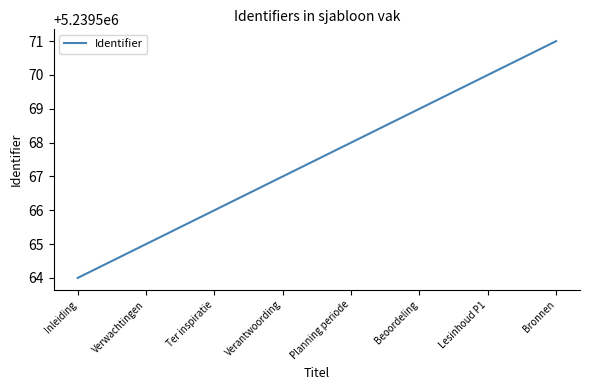

Is it true that the value at Verwachtingen is 1338927?

False